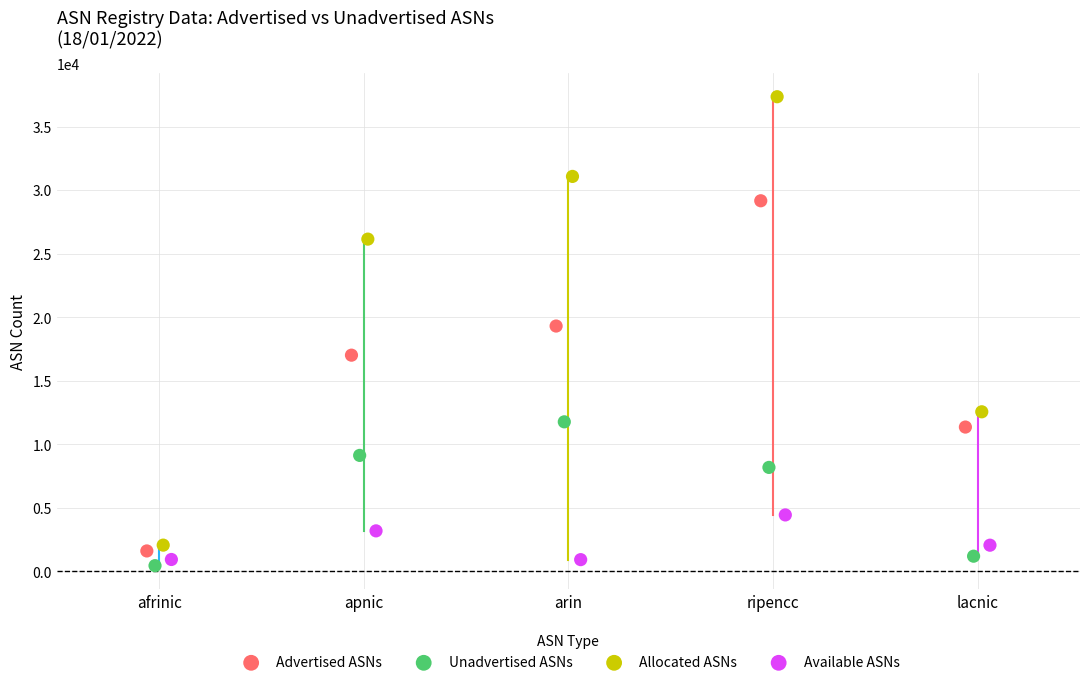

What are all the series names shown in the legend?

Advertised ASNs, Unadvertised ASNs, Allocated ASNs, Available ASNs